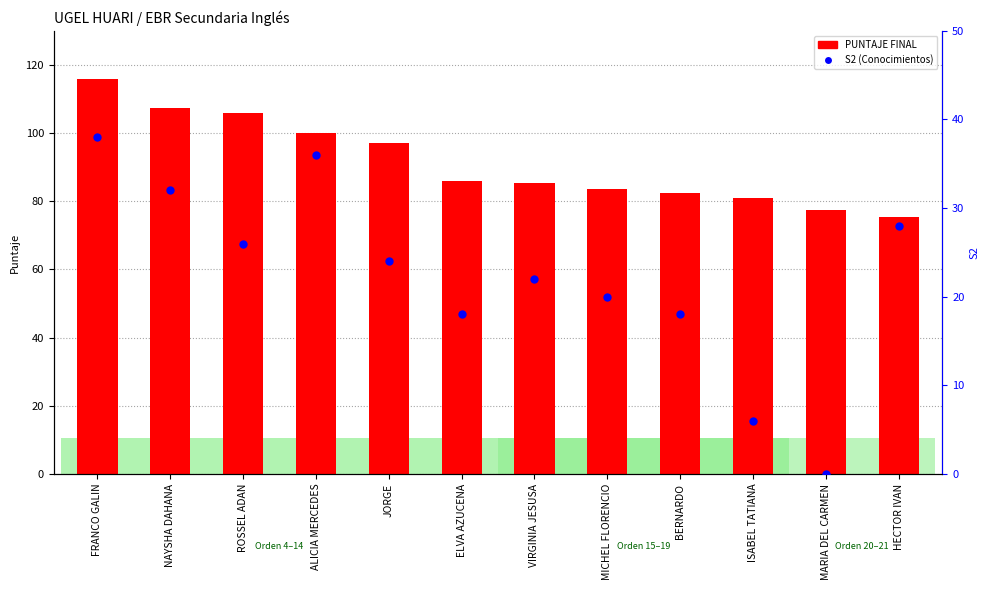

At which category is the sum across all series the highest?

FRANCO GALIN